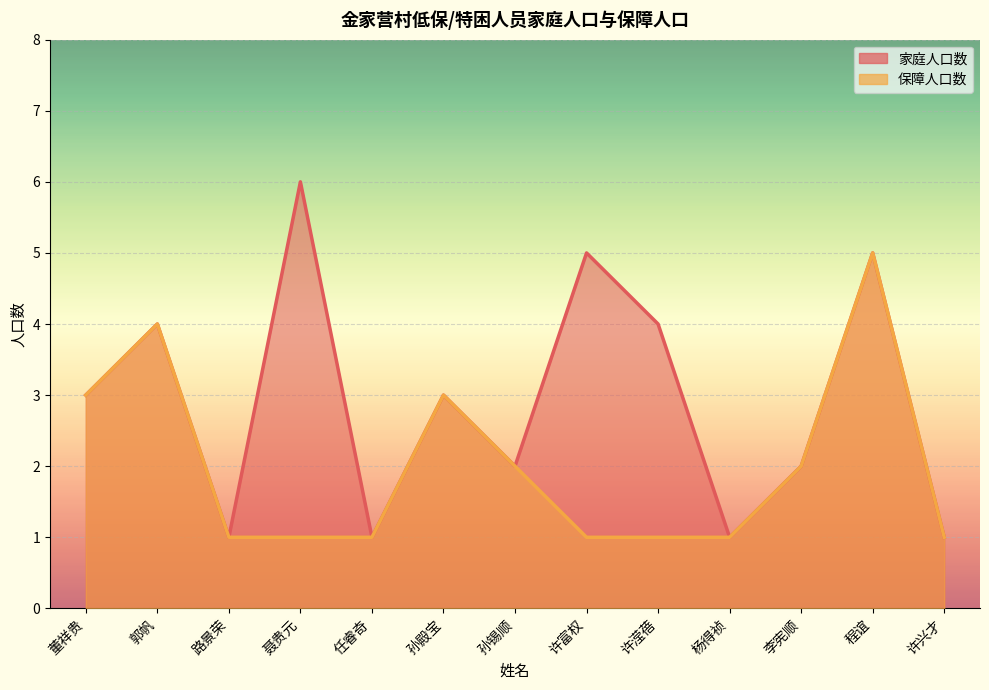

True or false: 保障人口数 and 家庭人口数 intersect in this chart.

False